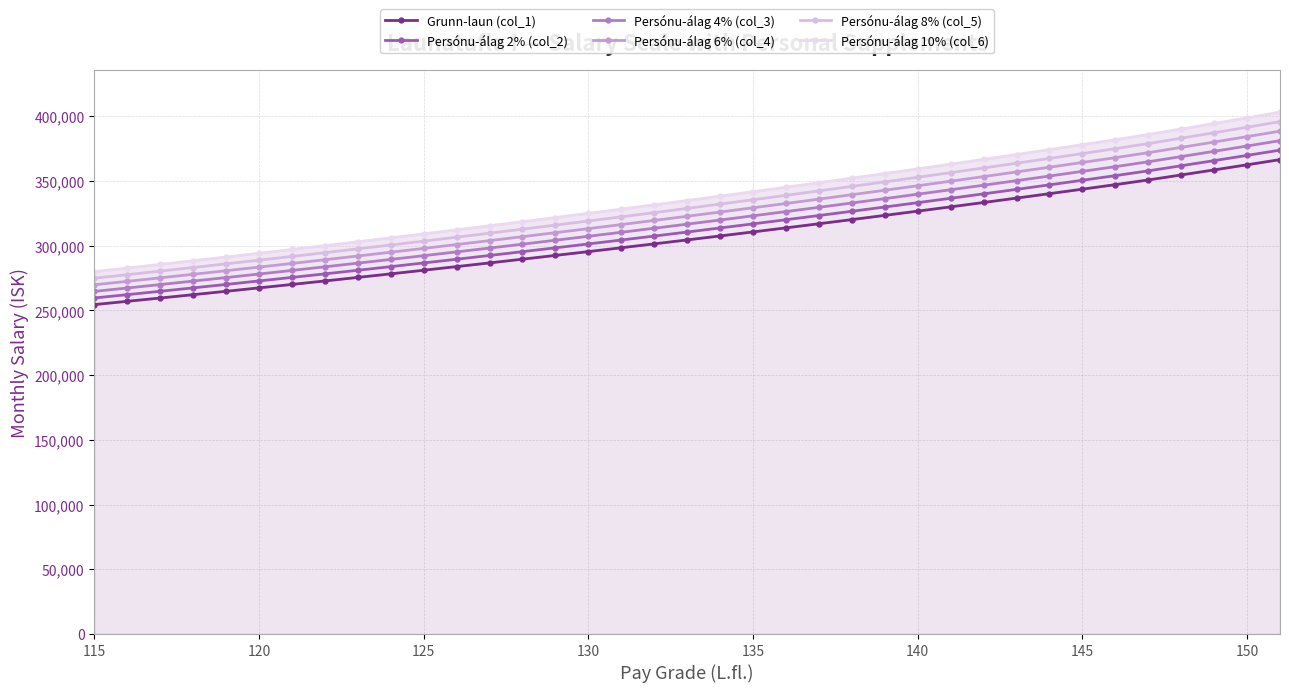

What are all the series names shown in the legend?

Grunn-laun (col_1), Persónu-álag 2% (col_2), Persónu-álag 4% (col_3), Persónu-álag 6% (col_4), Persónu-álag 8% (col_5), Persónu-álag 10% (col_6)